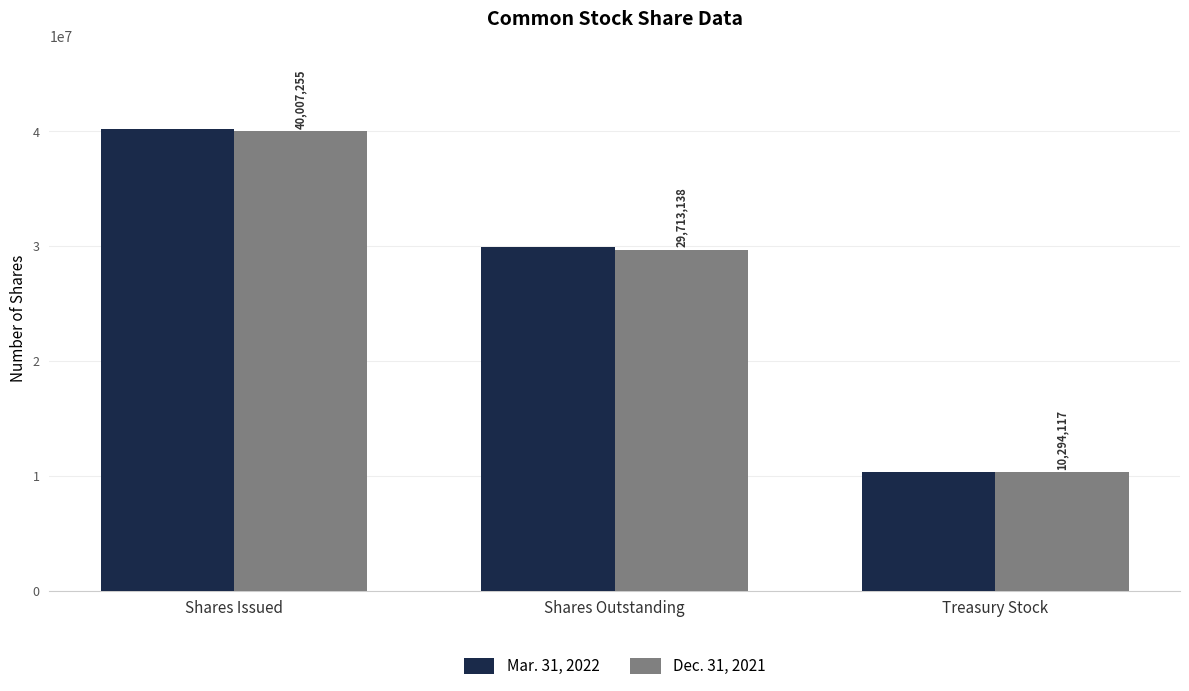

Reading left to right, what are all the values shown in this chart?

Mar. 31, 2022: 40226840	29932723	10294117
Dec. 31, 2021: 40007255	29713138	10294117